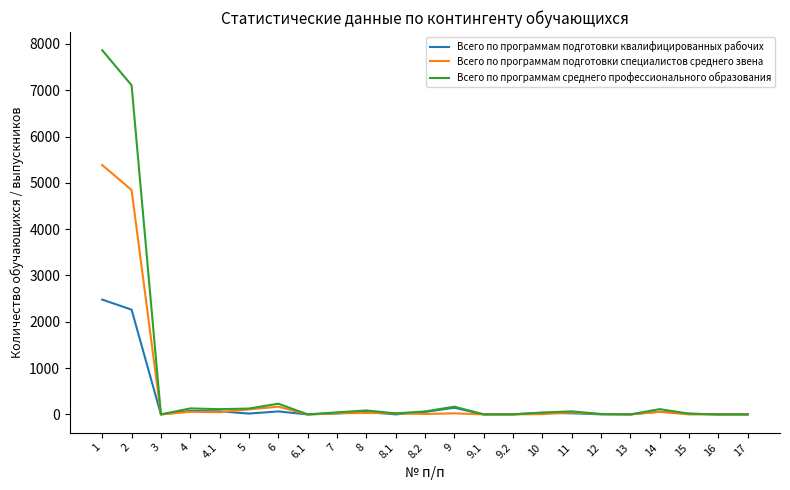

Is the value of Всего по программам среднего профессионального образования at 1 greater than the value of Всего по программам подготовки квалифицированных рабочих at 2?

Yes